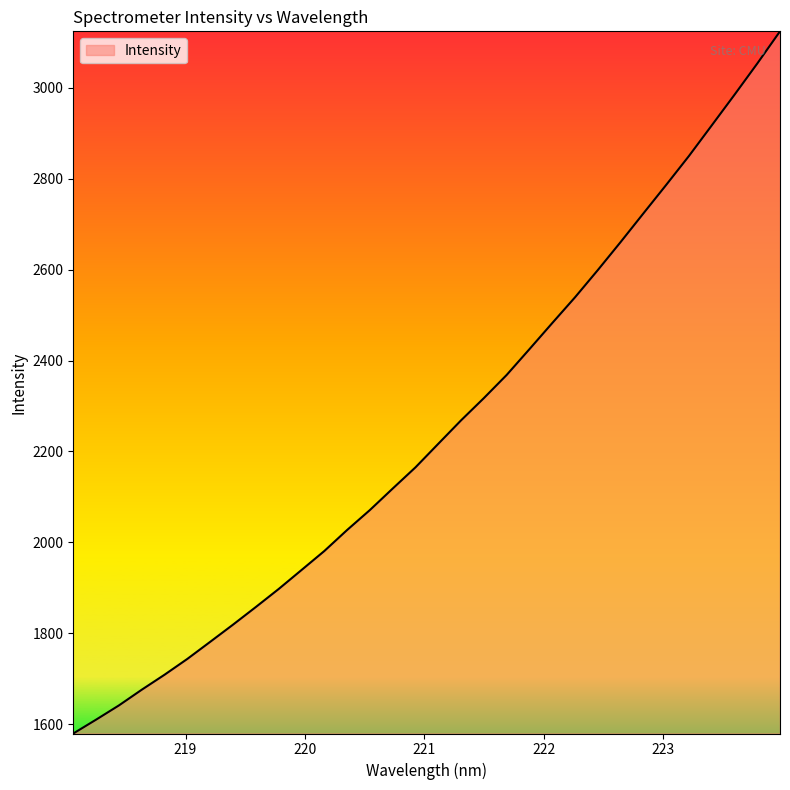

What is the maximum value shown in the chart?

3124.1